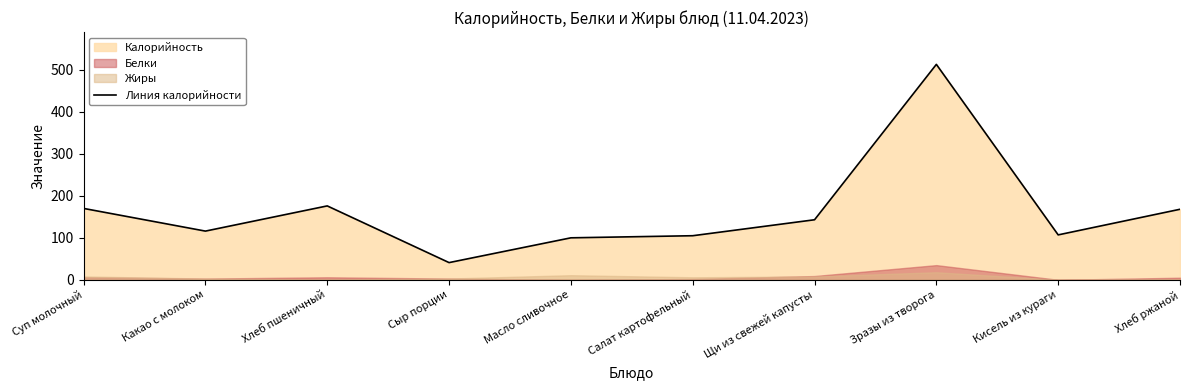

What is the difference between the maximum and minimum values?

472